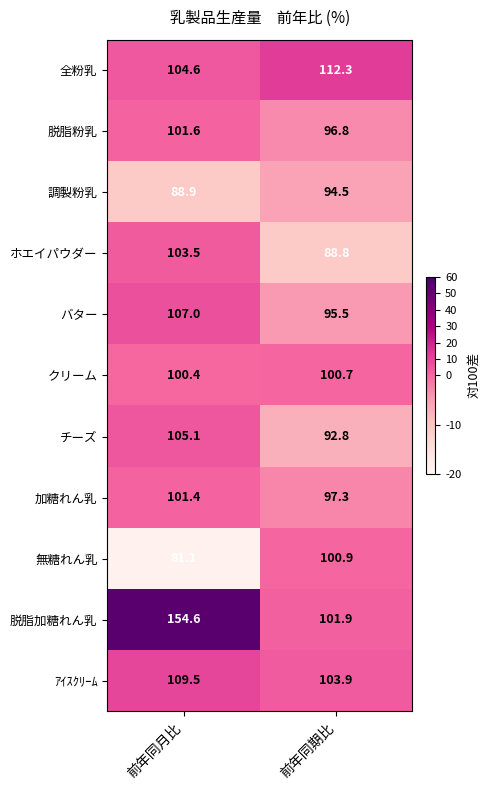

Reading right to left, extract all data points from this chart.

全粉乳: 前年同期比=112.3	前年同月比=104.6
脱脂粉乳: 前年同期比=96.8	前年同月比=101.6
調製粉乳: 前年同期比=94.5	前年同月比=88.9
ホエイパウダー: 前年同期比=88.8	前年同月比=103.5
バター: 前年同期比=95.5	前年同月比=107.0
クリーム: 前年同期比=100.7	前年同月比=100.4
チーズ: 前年同期比=92.8	前年同月比=105.1
加糖れん乳: 前年同期比=97.3	前年同月比=101.4
無糖れん乳: 前年同期比=100.9	前年同月比=81.1
脱脂加糖れん乳: 前年同期比=101.9	前年同月比=154.6
ｱｲｽｸﾘｰﾑ: 前年同期比=103.9	前年同月比=109.5